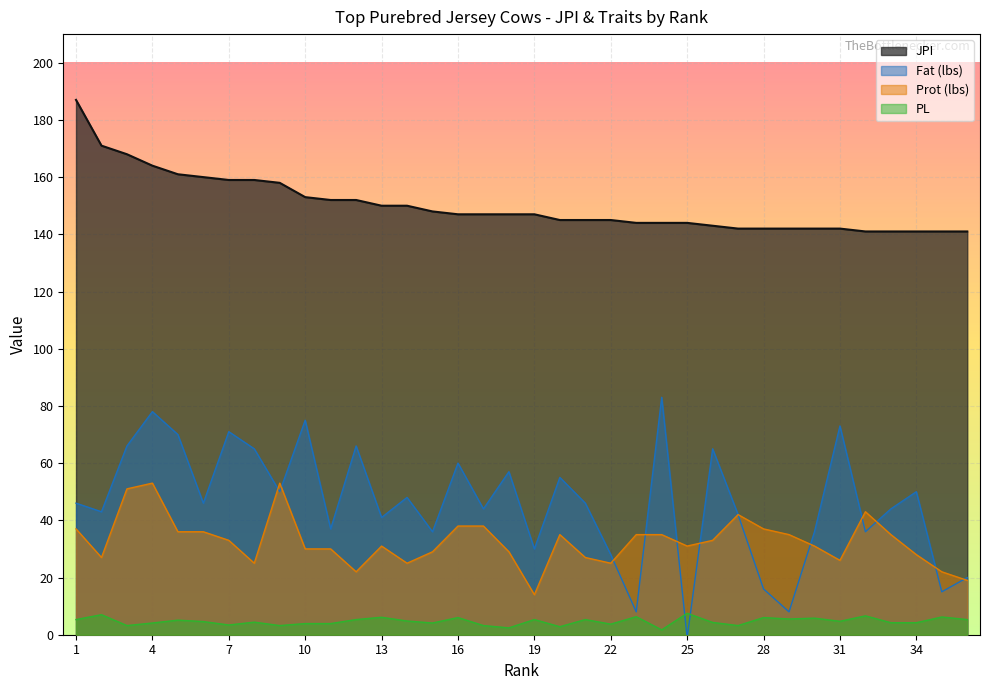

Reading left to right, list all the values displayed in this chart.

JPI: 1=187.0	2=171.0	3=168.0	4=164.0	5=161.0	6=160.0	7=159.0	8=159.0	9=158.0	10=153.0	11=152.0	12=152.0	13=150.0	14=150.0	15=148.0	16=147.0	17=147.0	18=147.0	19=147.0	20=145.0	21=145.0	22=145.0	23=144.0	24=144.0	25=144.0	26=143.0	27=142.0	28=142.0	29=142.0	30=142.0	31=142.0	32=141.0	33=141.0	34=141.0	35=141.0	36=141.0
PL: 1=5.3	2=7.0	3=3.2	4=4.1	5=5.1	6=4.6	7=3.4	8=4.4	9=3.2	10=3.9	11=3.9	12=5.3	13=6.1	14=4.8	15=4.1	16=6.0	17=3.2	18=2.4	19=5.3	20=2.8	21=5.3	22=3.7	23=6.3	24=1.7	25=7.5	26=4.3	27=3.2	28=6.0	29=5.5	30=5.8	31=4.7	32=6.6	33=4.2	34=4.2	35=6.2	36=5.3
Fat: 1=46.0	2=43.0	3=66.0	4=78.0	5=70.0	6=46.0	7=71.0	8=65.0	9=50.0	10=75.0	11=37.0	12=66.0	13=41.0	14=48.0	15=36.0	16=60.0	17=44.0	18=57.0	19=30.0	20=55.0	21=46.0	22=28.0	23=8.0	24=83.0	25=-1.0	26=65.0	27=42.0	28=16.0	29=8.0	30=36.0	31=73.0	32=36.0	33=44.0	34=50.0	35=15.0	36=20.0
Prot: 1=37.0	2=27.0	3=51.0	4=53.0	5=36.0	6=36.0	7=33.0	8=25.0	9=53.0	10=30.0	11=30.0	12=22.0	13=31.0	14=25.0	15=29.0	16=38.0	17=38.0	18=29.0	19=14.0	20=35.0	21=27.0	22=25.0	23=35.0	24=35.0	25=31.0	26=33.0	27=42.0	28=37.0	29=35.0	30=31.0	31=26.0	32=43.0	33=35.0	34=28.0	35=22.0	36=19.0